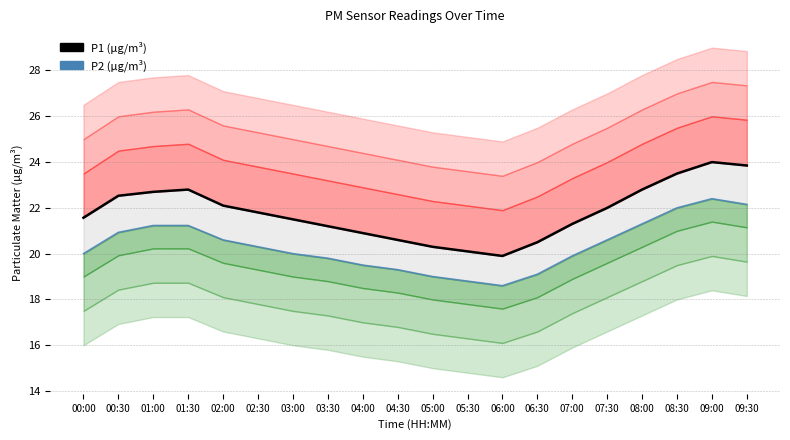

What is the label of the 14th point from the left?

06:30